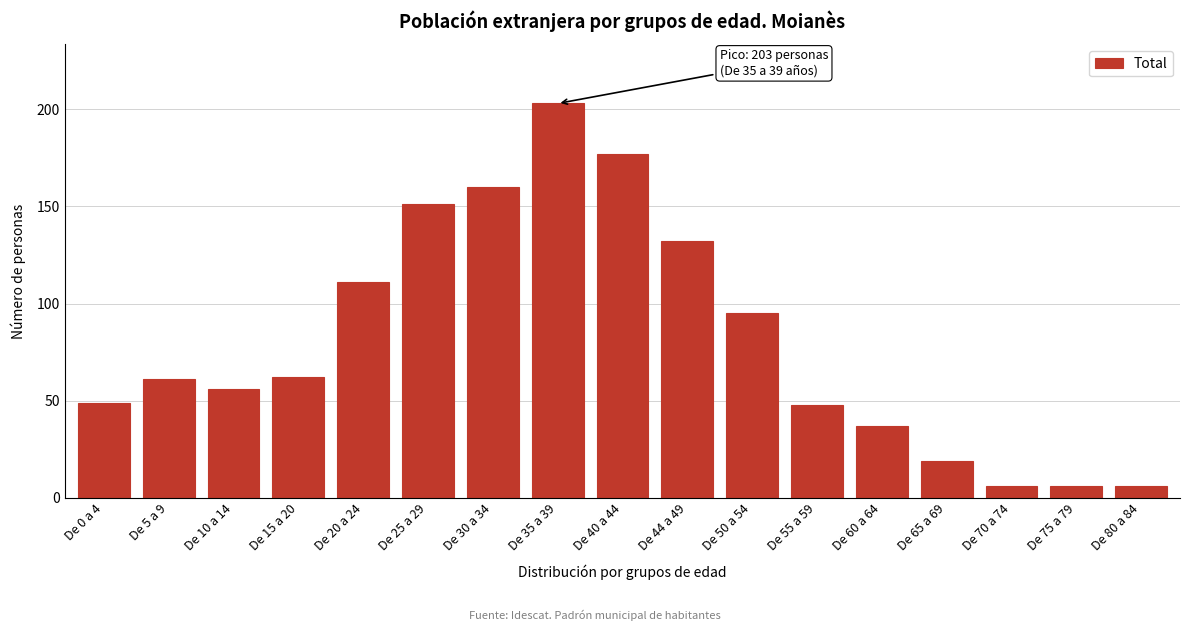

Reading right to left, extract all data points from this chart.

De 80 a 84=6	De 75 a 79=6	De 70 a 74=6	De 65 a 69=19	De 60 a 64=37	De 55 a 59=48	De 50 a 54=95	De 44 a 49=132	De 40 a 44=177	De 35 a 39=203	De 30 a 34=160	De 25 a 29=151	De 20 a 24=111	De 15 a 20=62	De 10 a 14=56	De 5 a 9=61	De 0 a 4=49